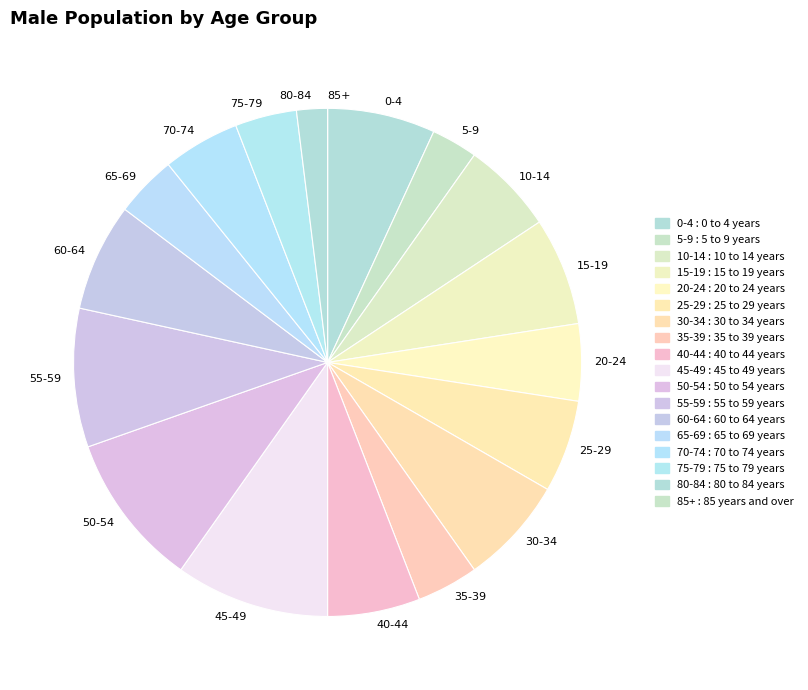

Does any single category account for the majority?

No